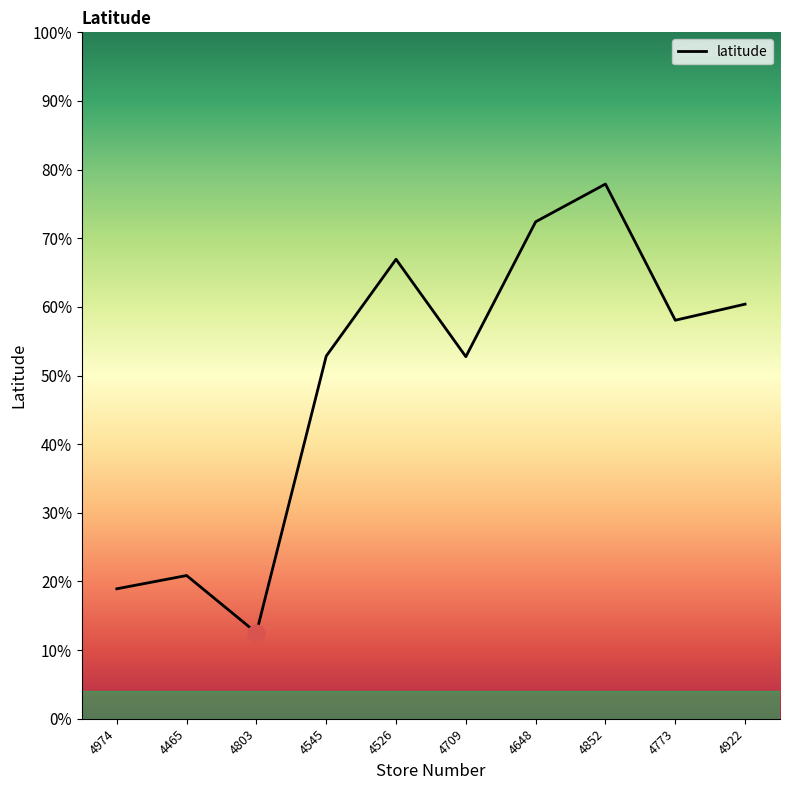

List the labels in order of value, smallest first.

4803, 4974, 4465, 4709, 4545, 4773, 4922, 4526, 4648, 4852